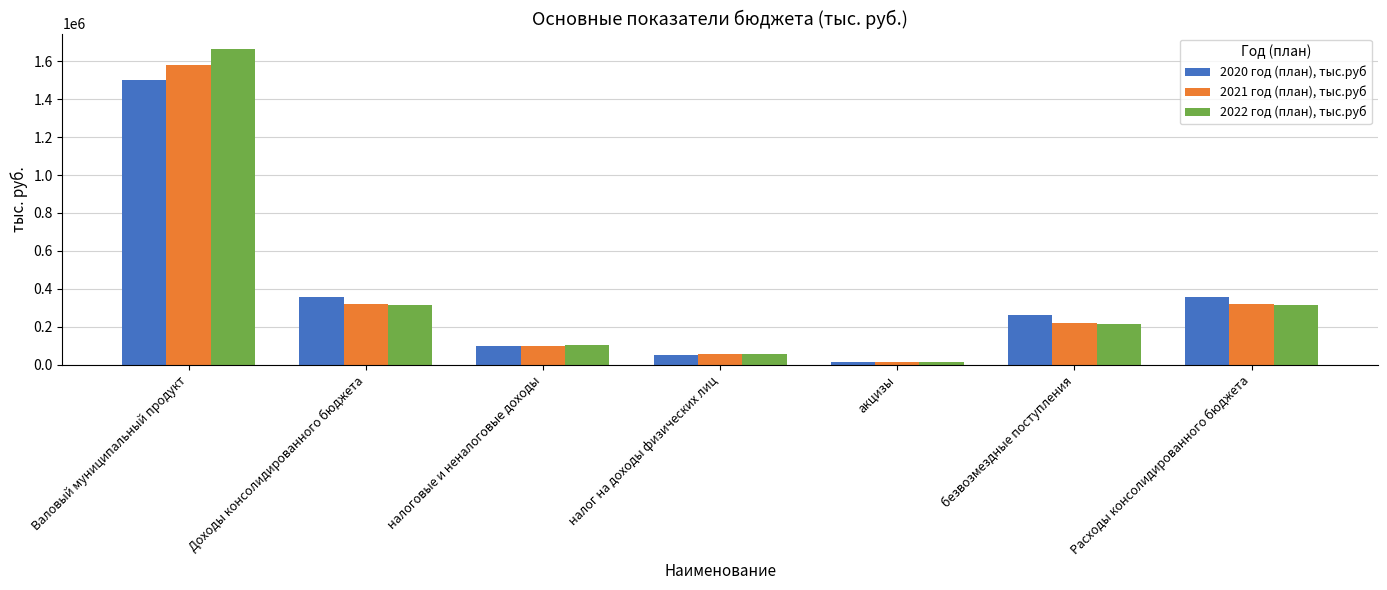

What is the spread (max minus min) of values at Валовый муниципальный продукт?

160916.7